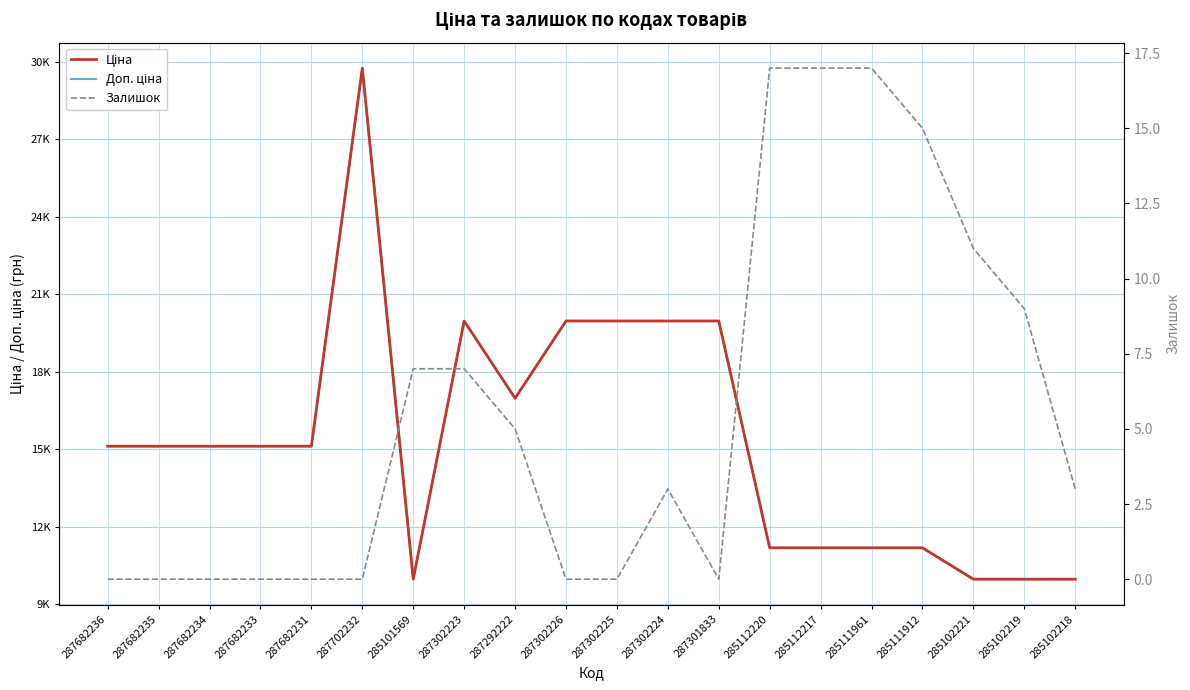

How many interior local peaks does the Ціна series have?

2